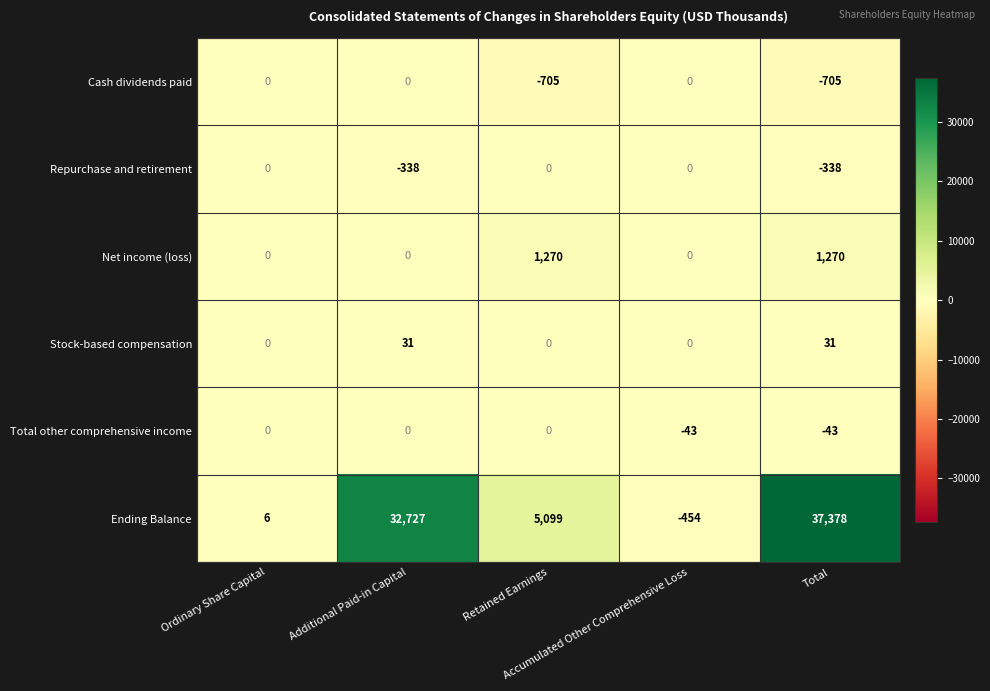

What is the smallest value displayed?

-705